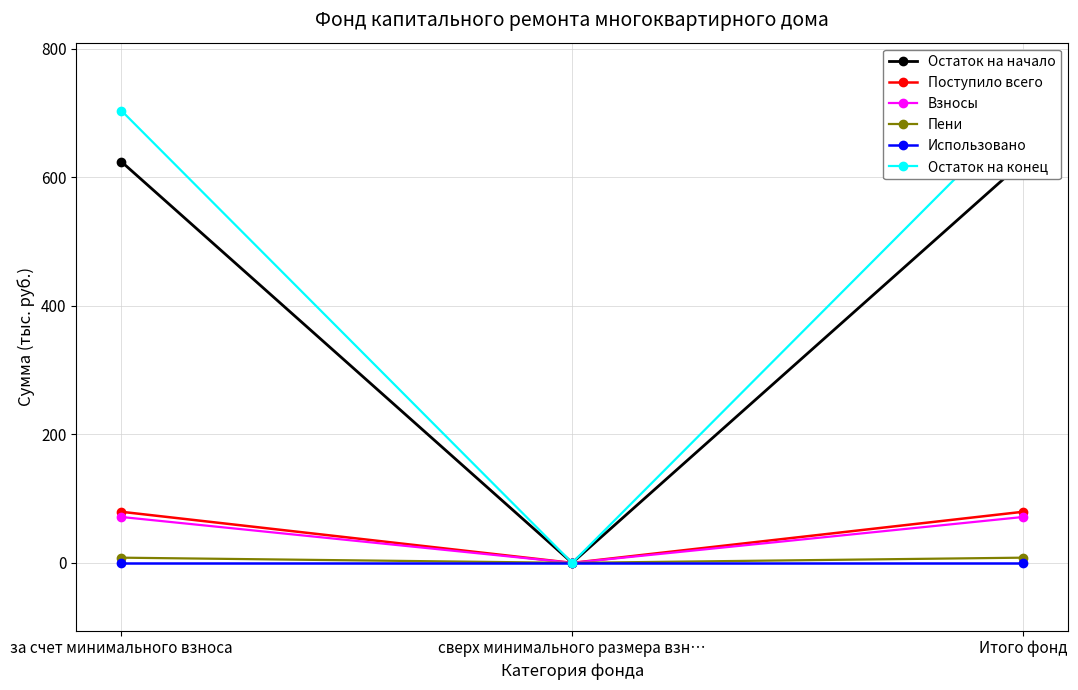

How many data points does each series have?

3